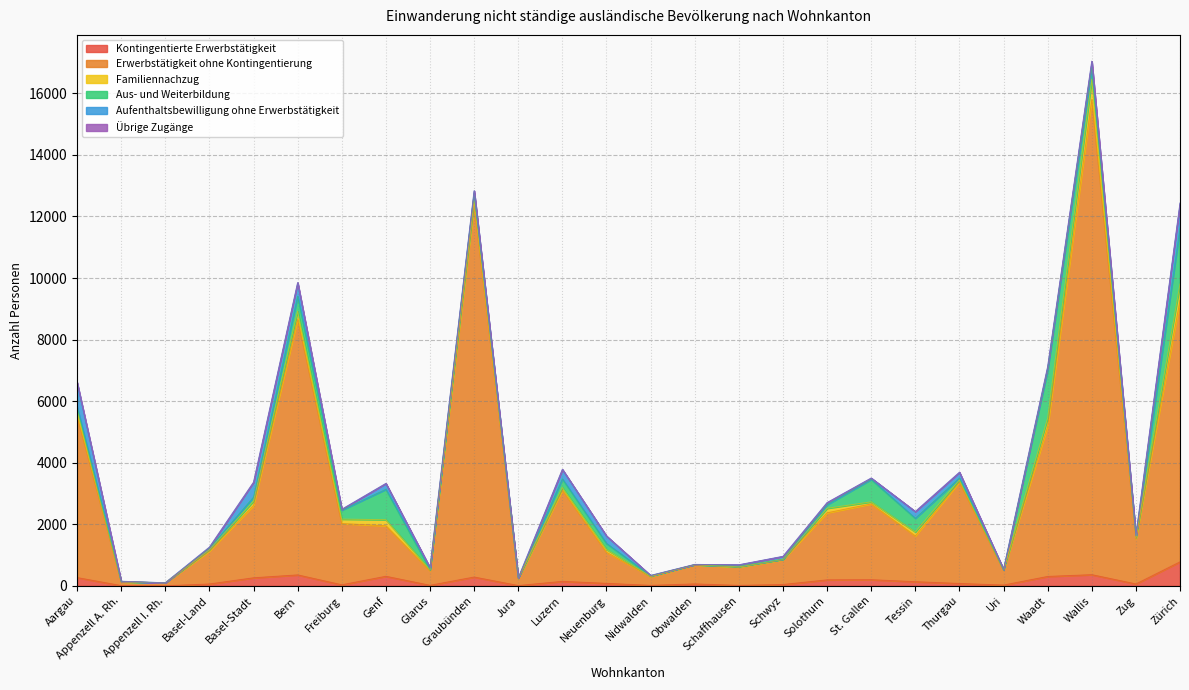

At which label does Kontingentierte Erwerbstätigkeit reach its peak?

Zürich